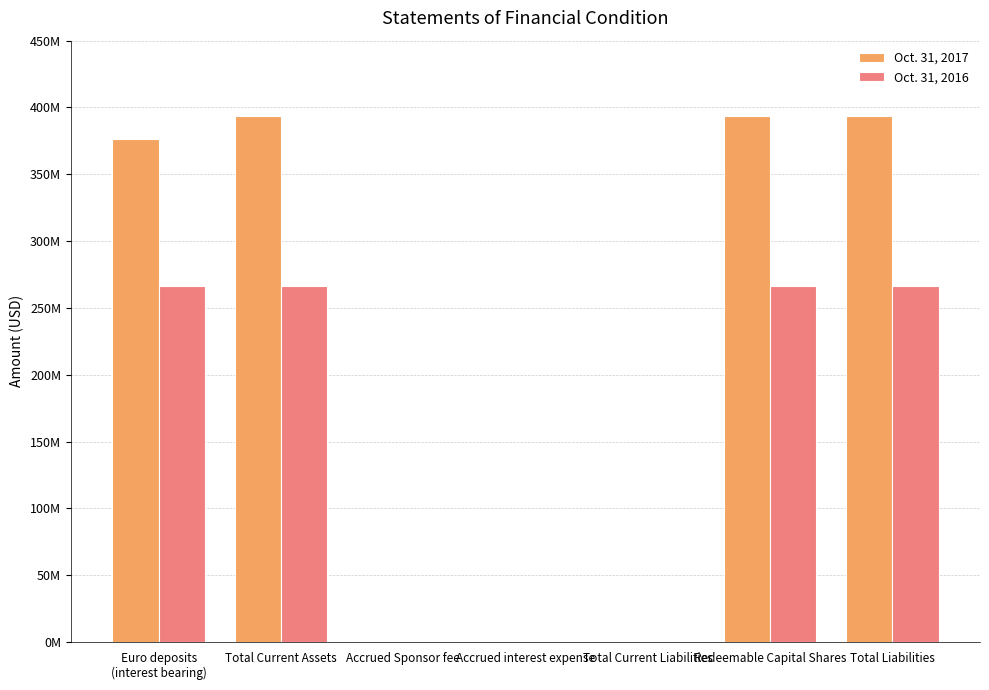

At which label does Oct. 31, 2016 reach its peak?

Euro deposits
(interest bearing)